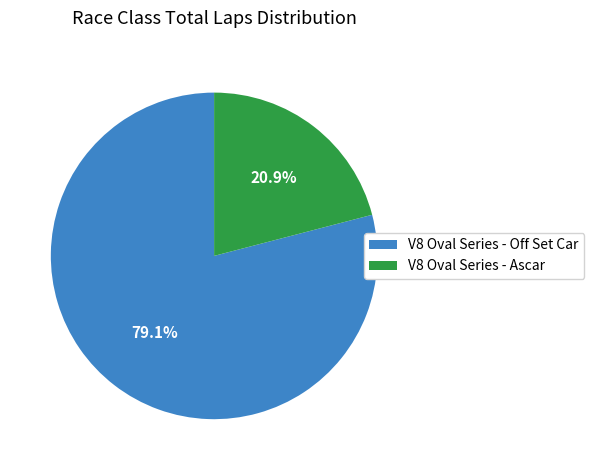

To the nearest percent, what is the average slice percentage?

50%